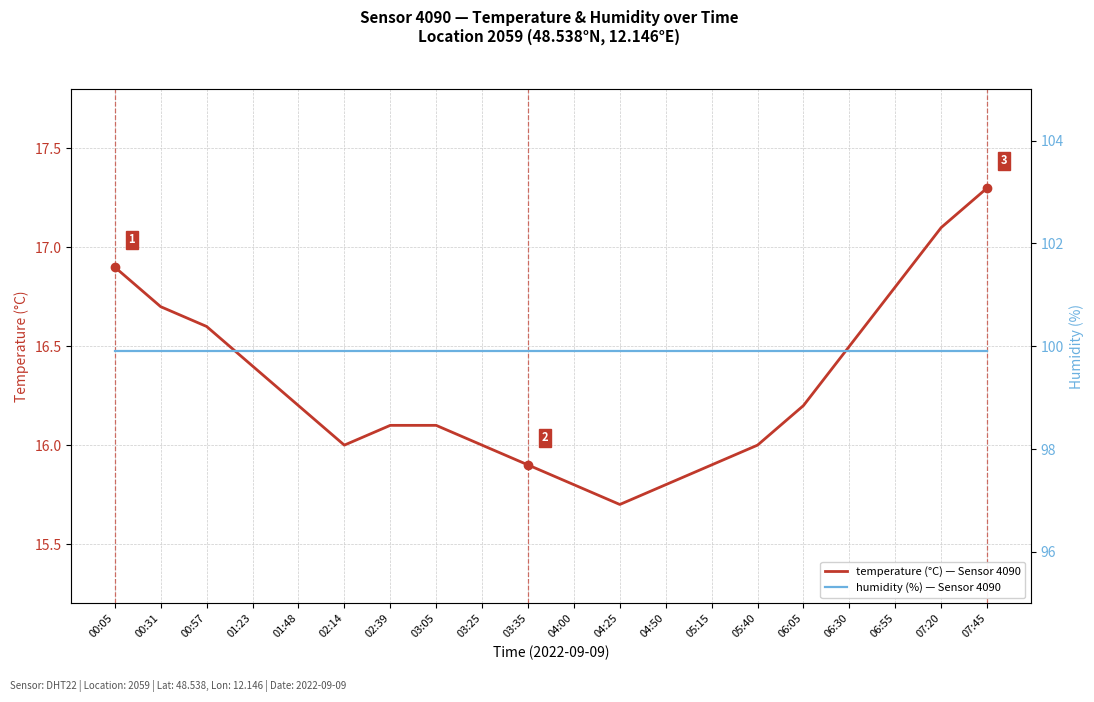

Read the humidity value at 03:25.

99.9